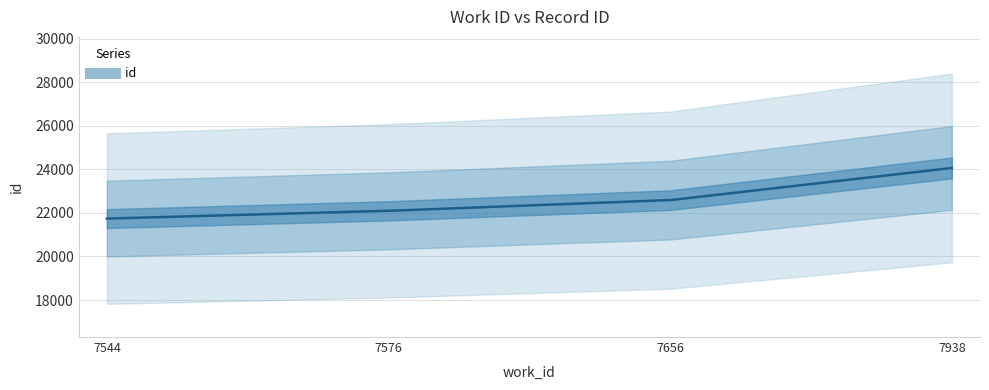

How many values are between 22093 and 24060?

3